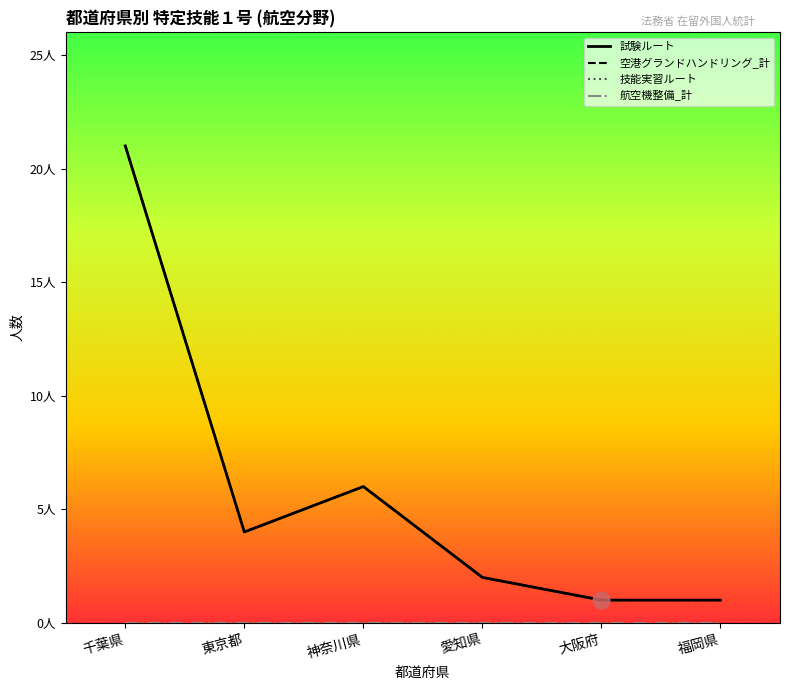

Reading left to right, extract all data points from this chart.

試験ルート: 千葉県=21	東京都=4	神奈川県=6	愛知県=2	大阪府=1	福岡県=1
空港グランドハンドリング_計: 千葉県=21	東京都=4	神奈川県=6	愛知県=2	大阪府=1	福岡県=1
技能実習ルート: 千葉県=0	東京都=0	神奈川県=0	愛知県=0	大阪府=0	福岡県=0
航空機整備_計: 千葉県=0	東京都=0	神奈川県=0	愛知県=0	大阪府=0	福岡県=0